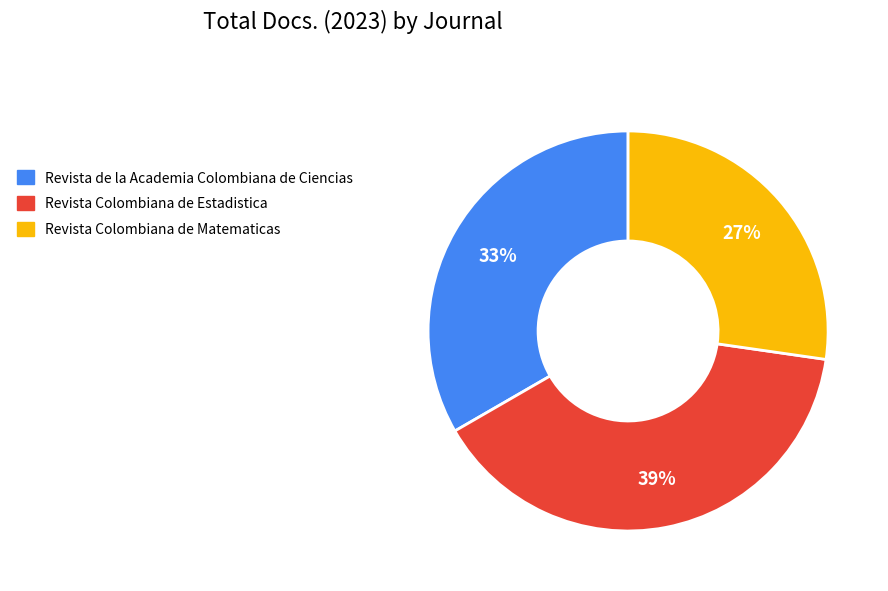

Count the number of slices in the pie.

3